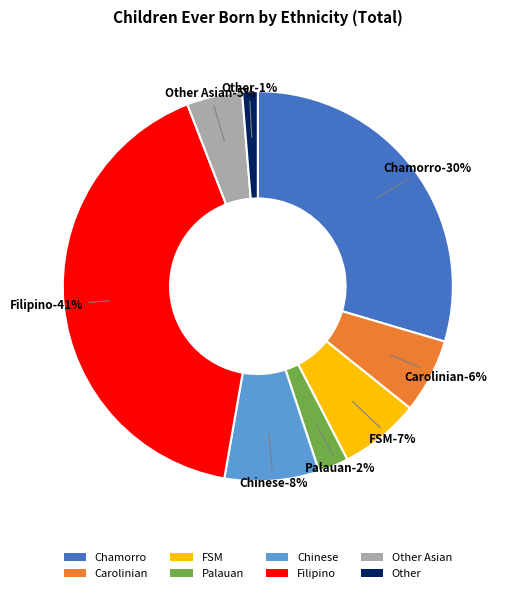

Rank the categories by value from lowest to highest.

Other, Palauan, Other Asian, Carolinian, FSM, Chinese, Chamorro, Filipino